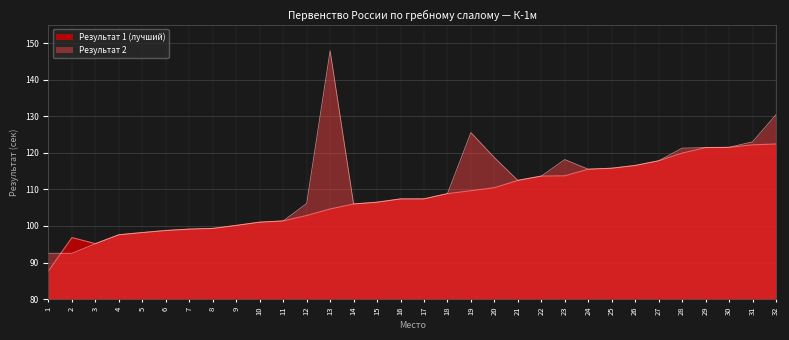

Reading right to left, transcribe all the data shown in this chart.

Результат 1: 32=122.4	31=122.2	30=121.5	29=121.4	28=119.9	27=117.8	26=116.5	25=115.8	24=115.5	23=113.7	22=113.6	21=112.5	20=110.5	19=109.6	18=108.8	17=107.4	16=107.4	15=106.5	14=106.0	13=104.6	12=102.9	11=101.4	10=101.0	9=100.2	8=99.3	7=99.1	6=98.8	5=98.2	4=97.6	3=95.2	2=96.8	1=87.7
Результат 2: 32=130.4	31=123.0	30=121.5	29=121.4	28=121.3	27=117.8	26=116.5	25=115.8	24=115.5	23=118.2	22=113.6	21=112.5	20=118.7	19=125.5	18=108.8	17=107.4	16=107.4	15=106.5	14=106.0	13=147.9	12=106.1	11=101.4	10=101.0	9=100.2	8=99.3	7=99.1	6=98.8	5=98.2	4=97.6	3=95.2	2=92.5	1=92.5